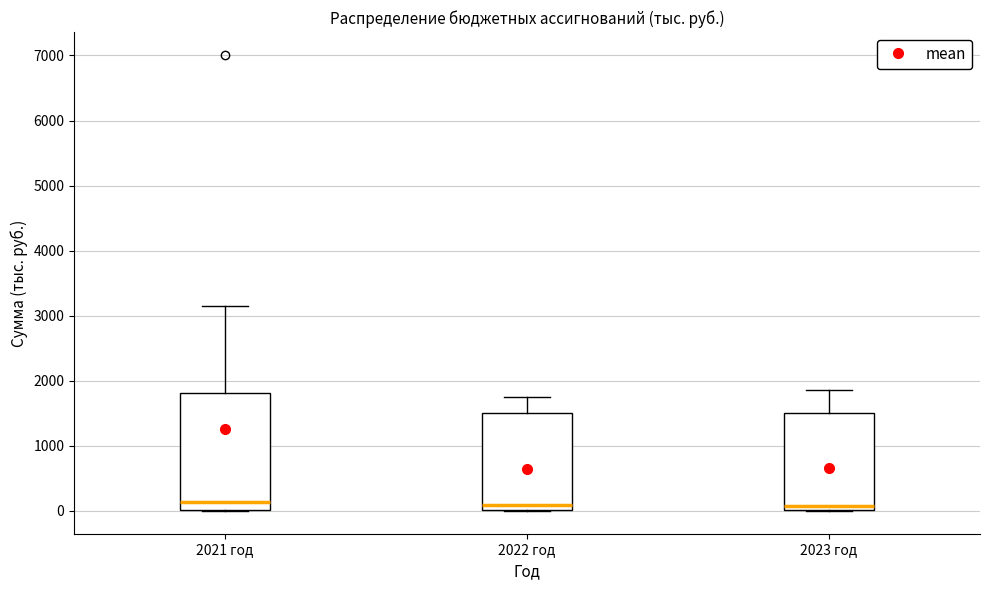

Comparing the boxes themselves (not the whiskers), which one is the tallest?

2021 год